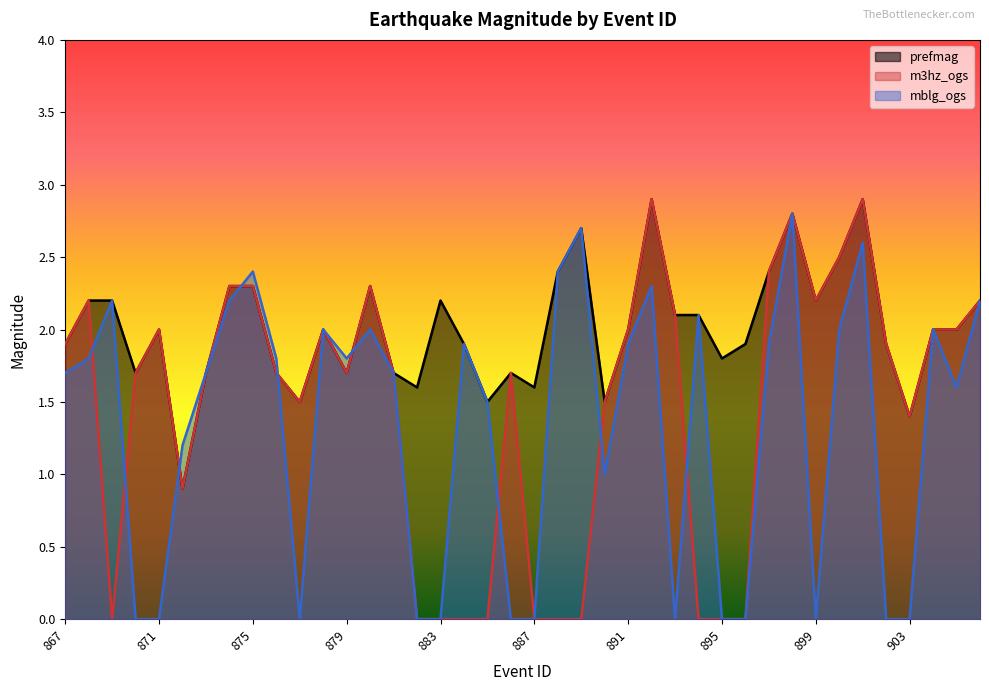

True or false: m3hz_ogs has a value of -1.0 at 889.

False